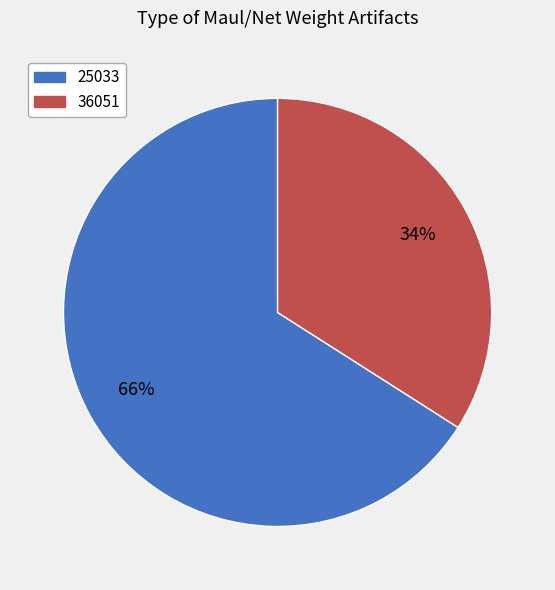

How many slices are in this pie chart?

2